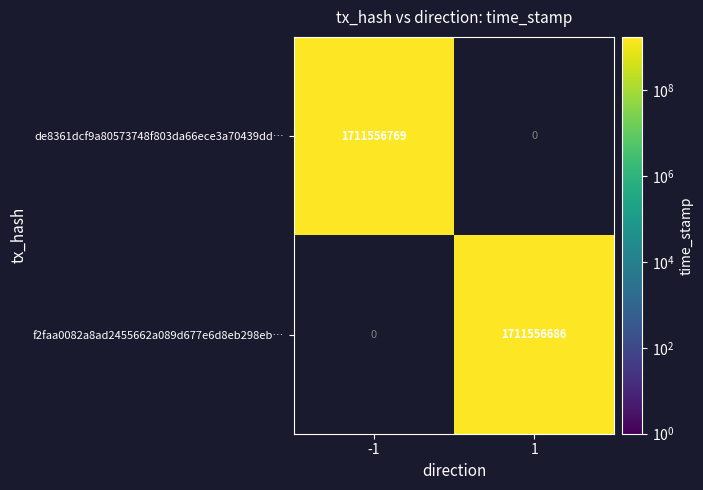

Is it true that de8361dcf9a80573748f803da66ece3a70439dd… equals 1039839184 at -1?

False